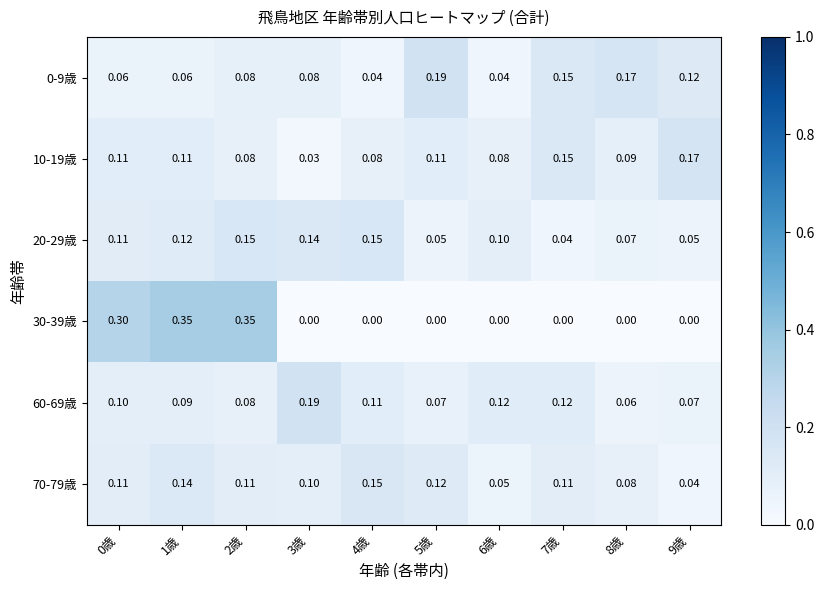

At which category is the sum across all series the highest?

1歳